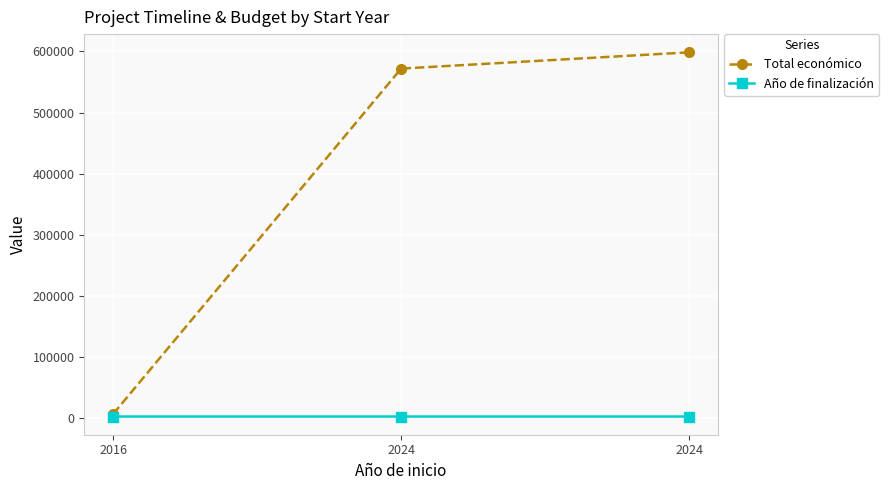

How many data points in Año de finalización are less than 2027?

1